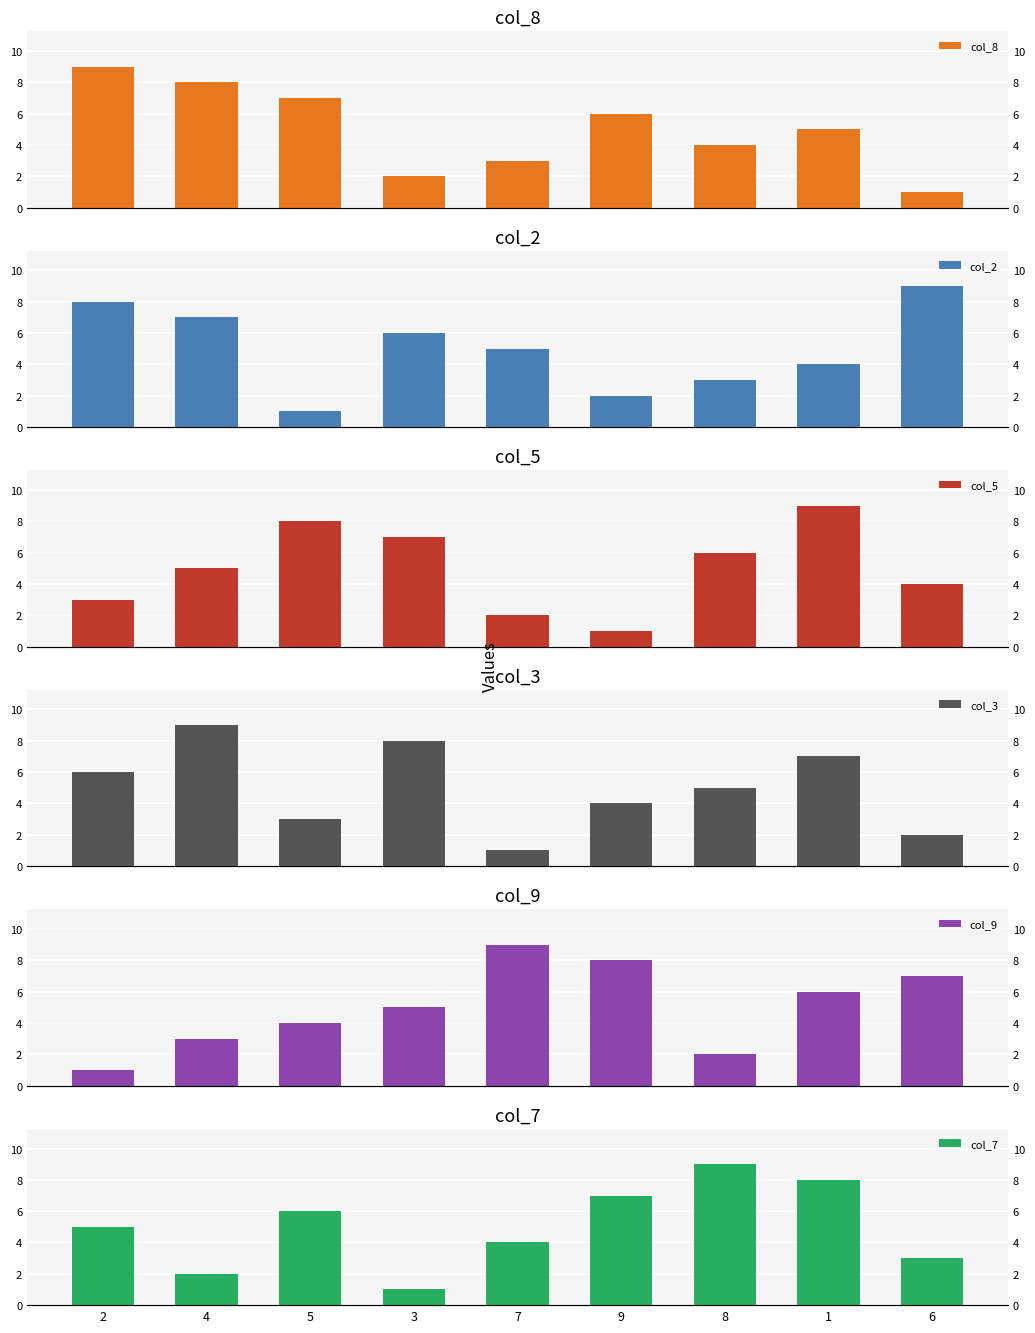

At which label is col_5 closest to 5?

4